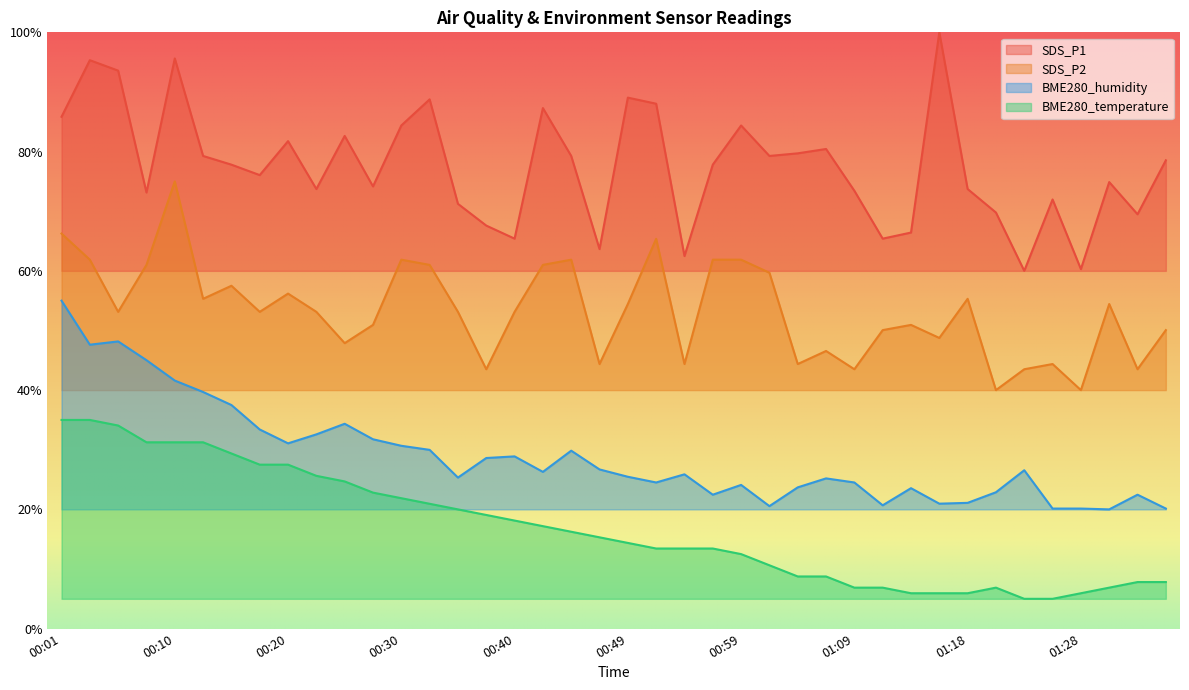

True or false: SDS_P2 and SDS_P1 cross at least once.

False